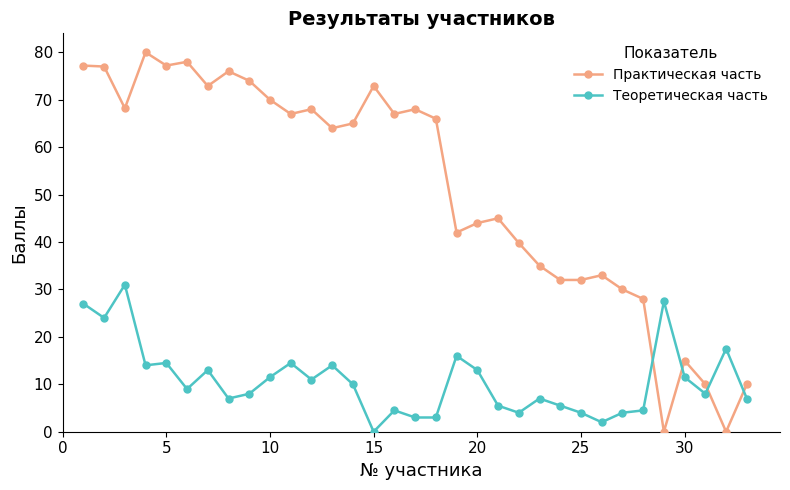

List the series in order of their peak value, highest first.

Практическая часть, Теоретическая часть